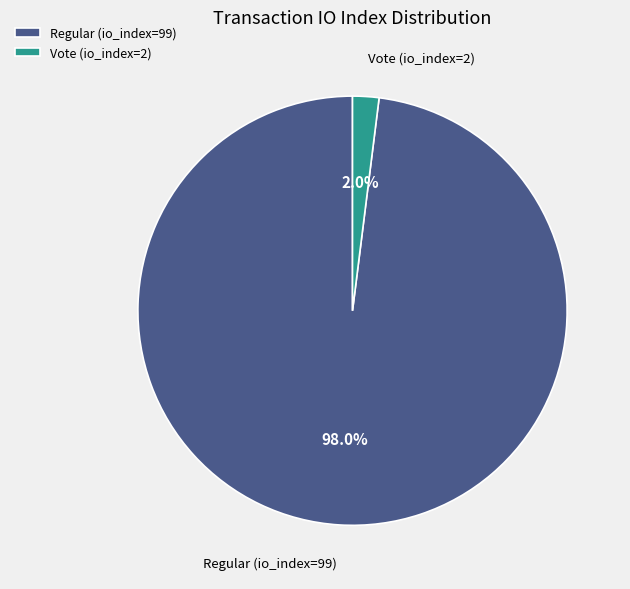

To the nearest percent, what is the combined percentage of Vote (io_index=2) and Regular (io_index=99)?

100%